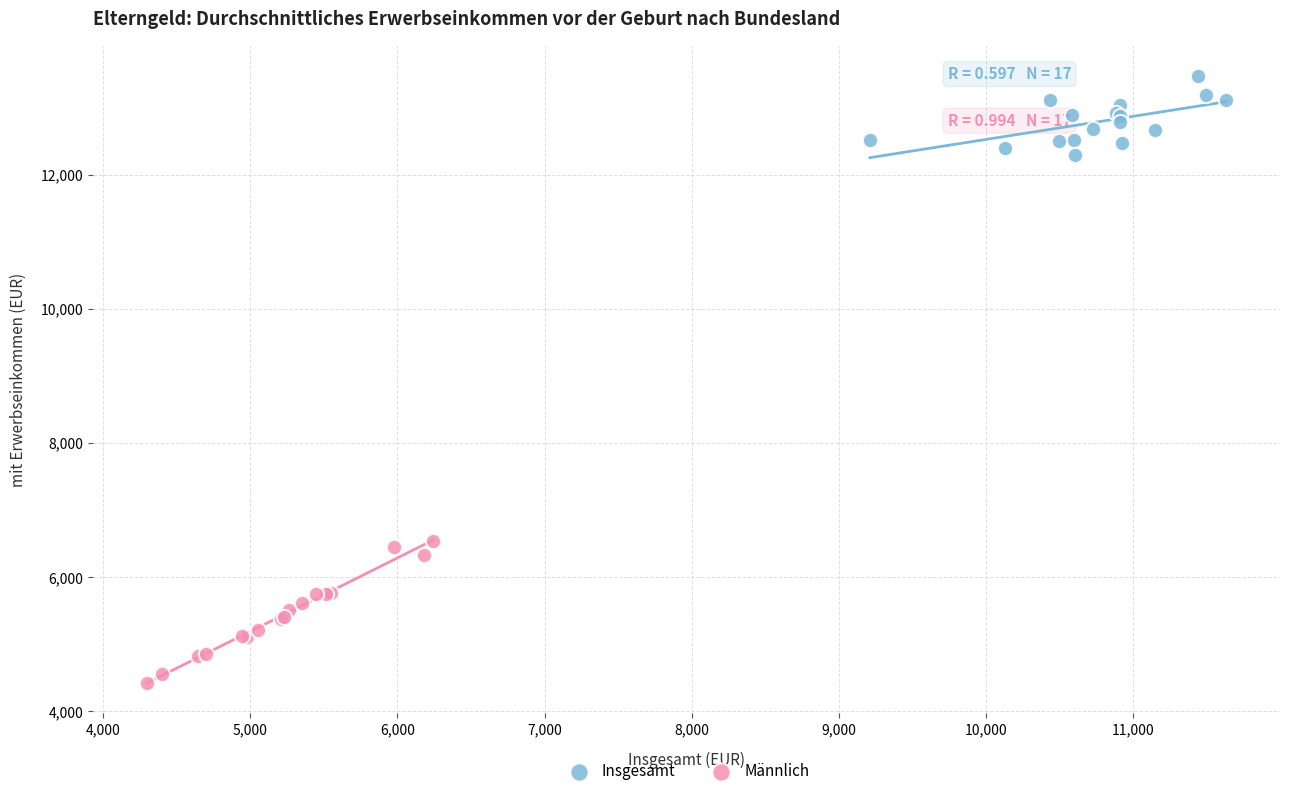

What are all the series names shown in the legend?

Insgesamt, Männlich